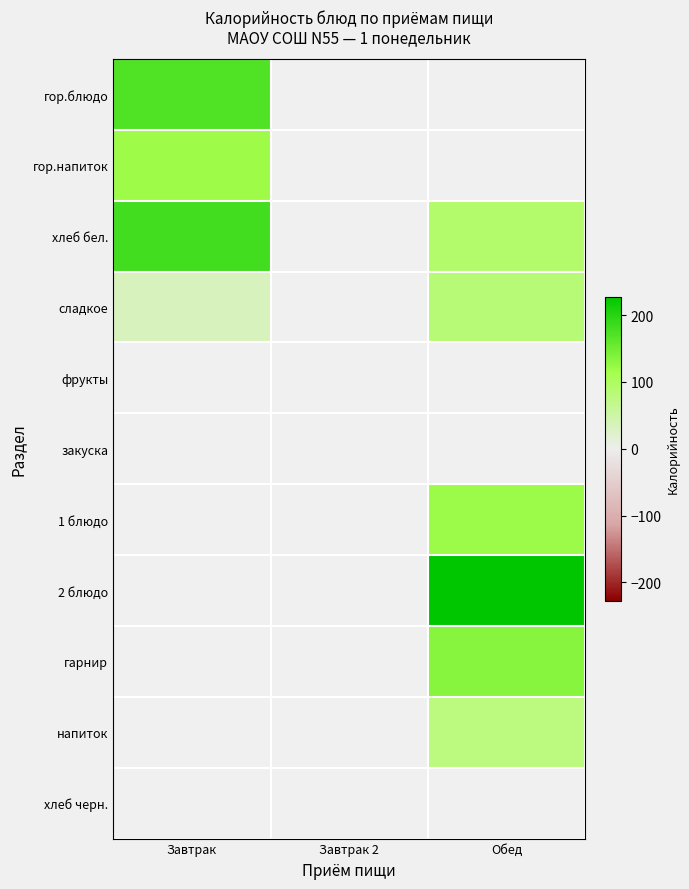

How many categories are shown in the chart?

3